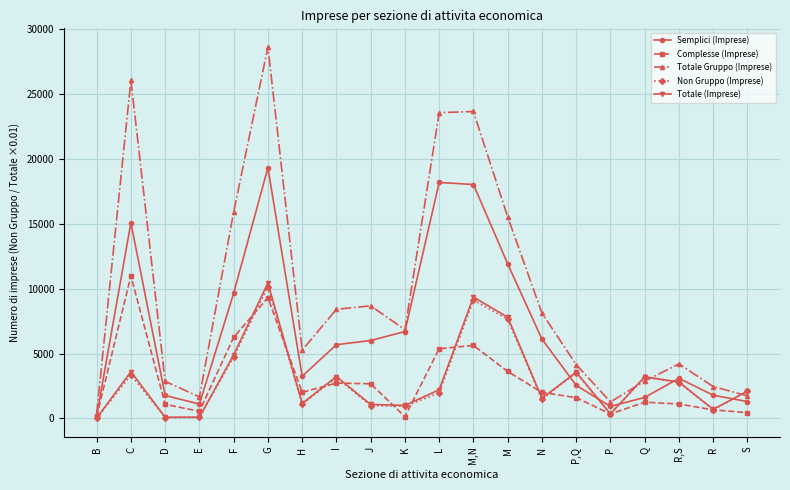

At which label is Totale (Imprese) closest to 5224?

F